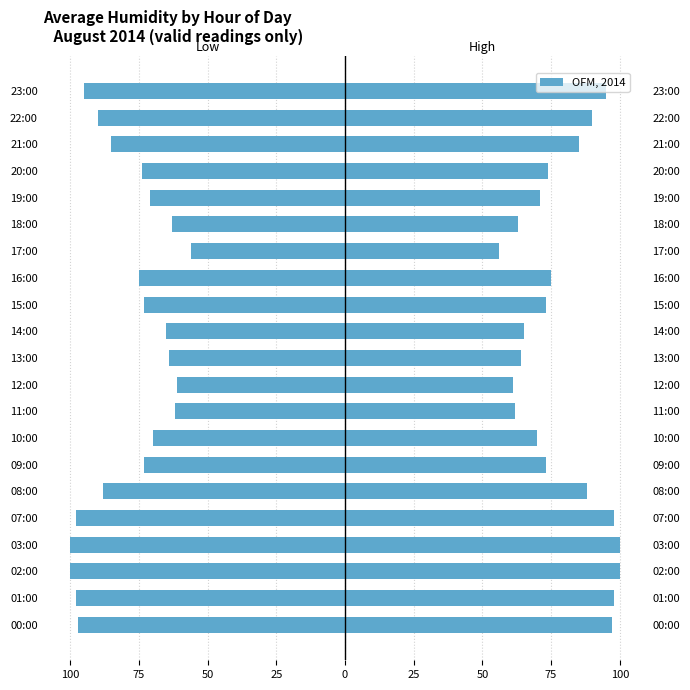

What is the greatest value displayed?

100